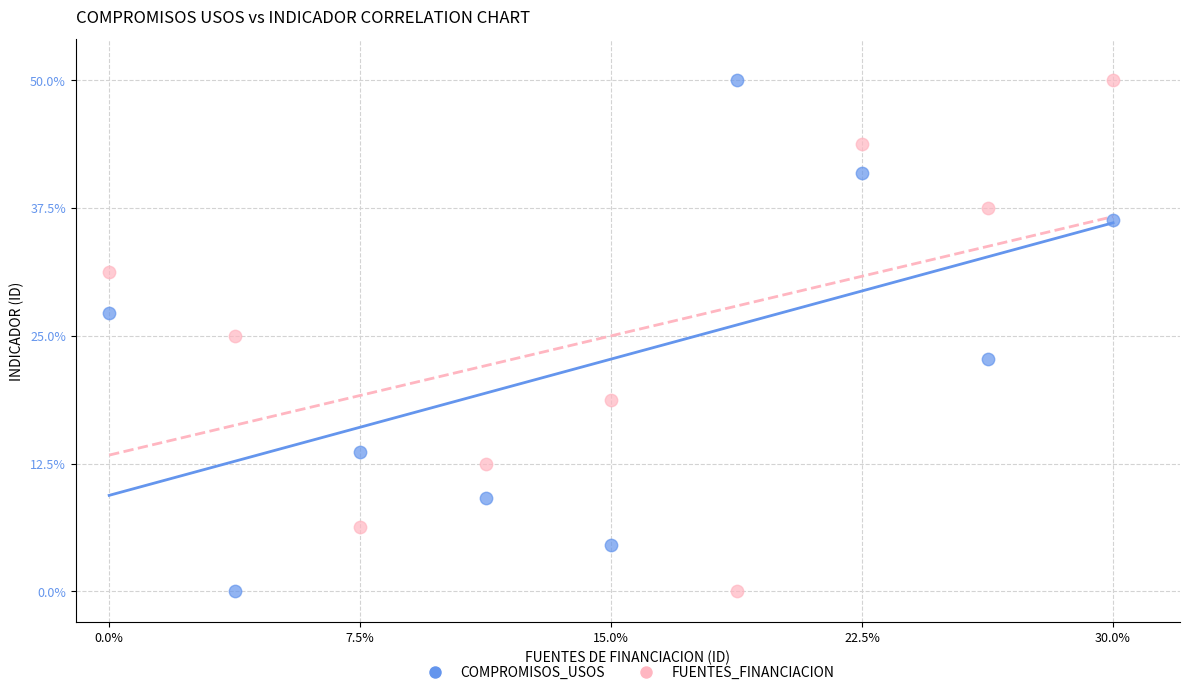

What are all the series names shown in the legend?

COMPROMISOS_USOS, FUENTES_FINANCIACION